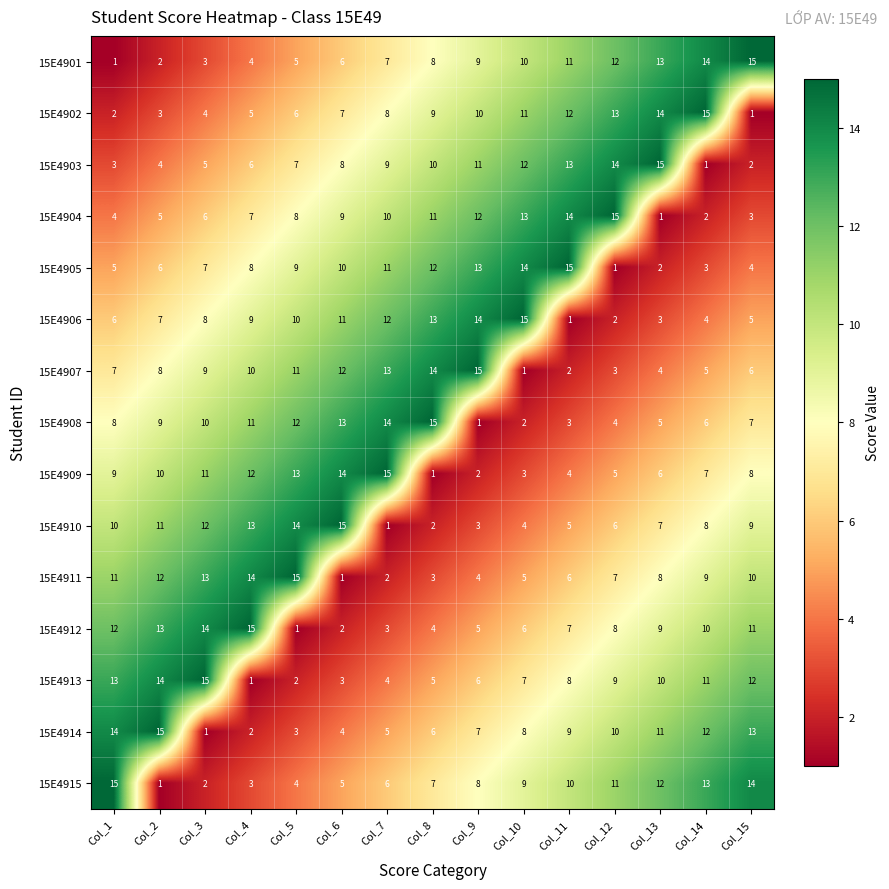

At how many categories does at least one series exceed 13?

15